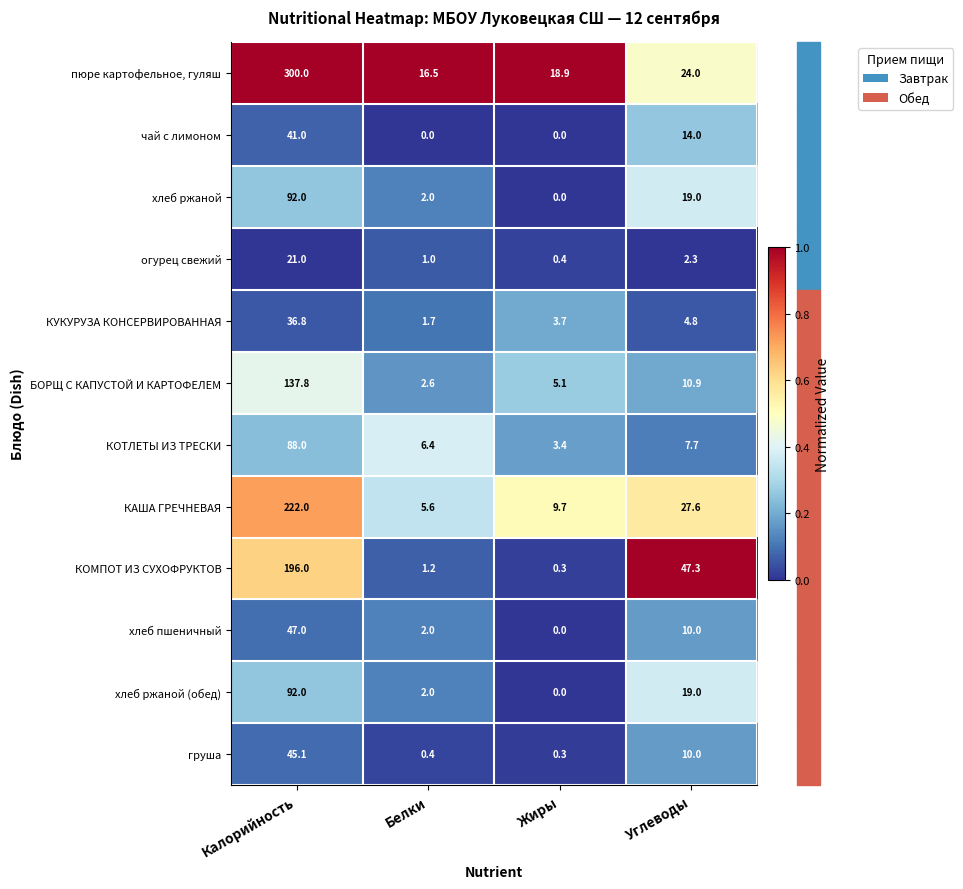

How many distinct data groups are displayed?

12